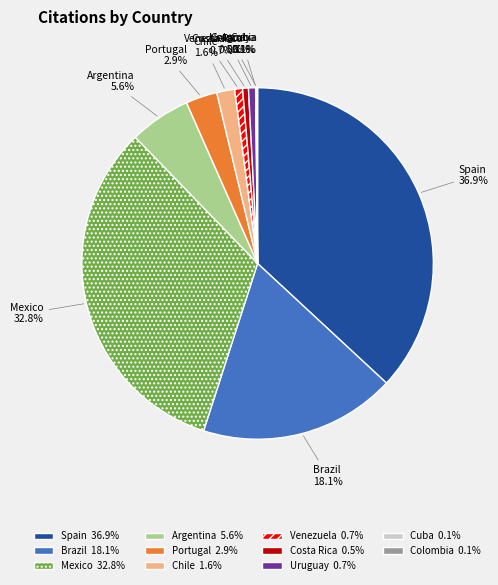

Is there any slice that represents more than half of the pie?

No